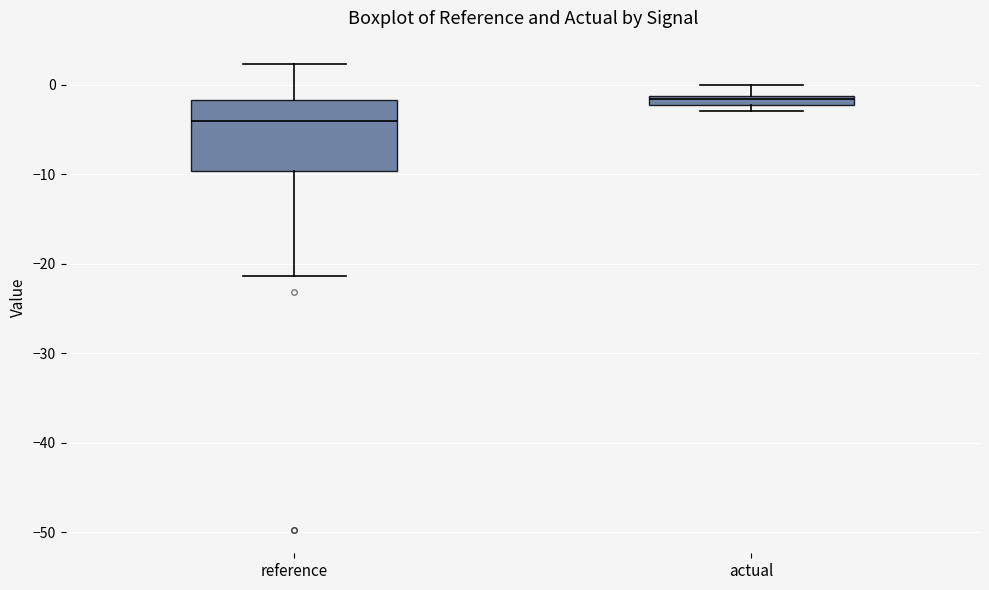

Which box is the tallest, from its lower edge to its upper edge?

reference